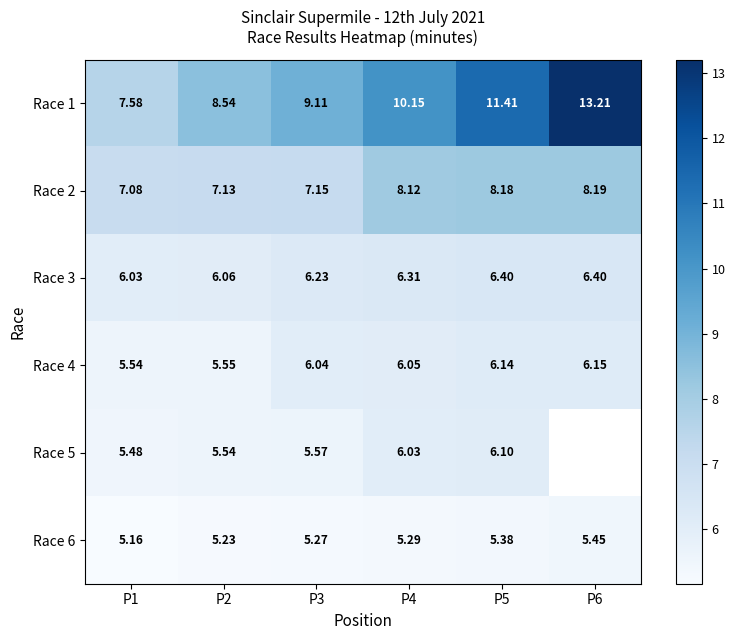

Which series has the largest range (max minus min)?

Race 1